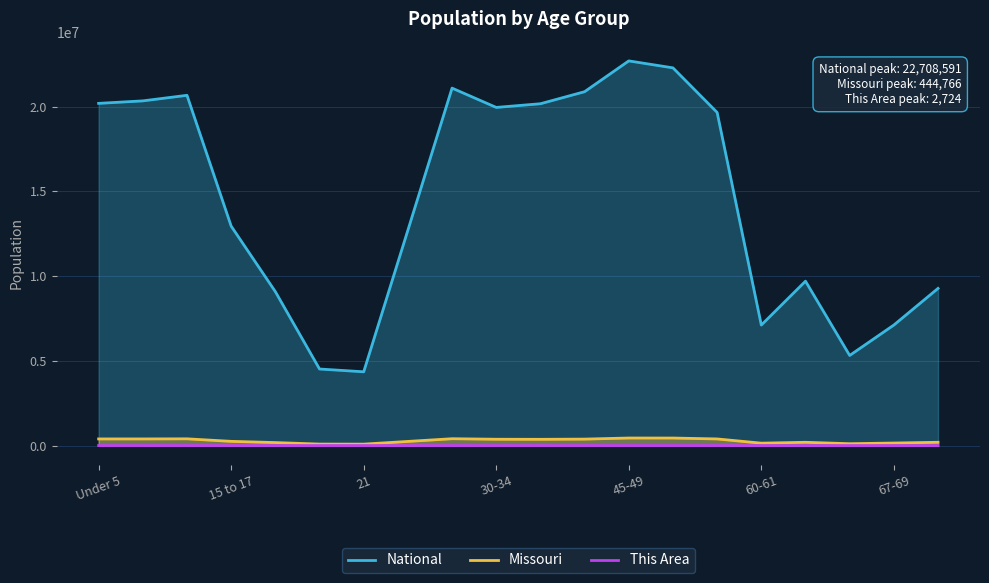

Rank the series by their maximum value, from lowest to highest.

This Area, Missouri, National